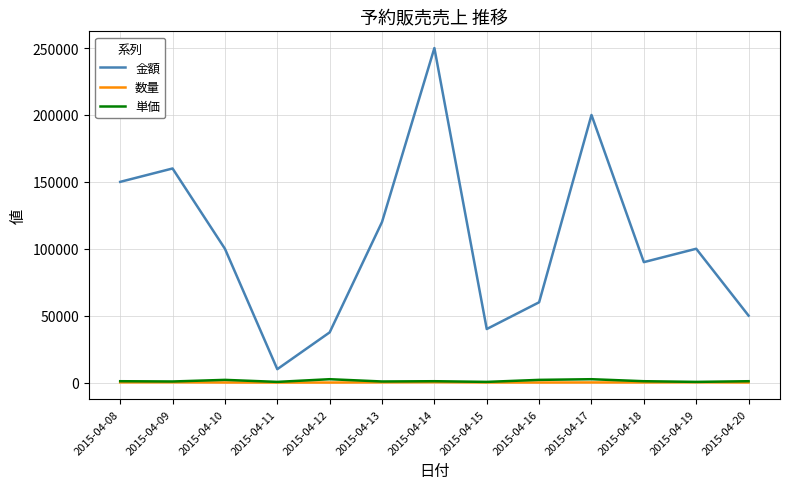

The value of 金額 at 2015-04-17 is 56972. True or false?

False